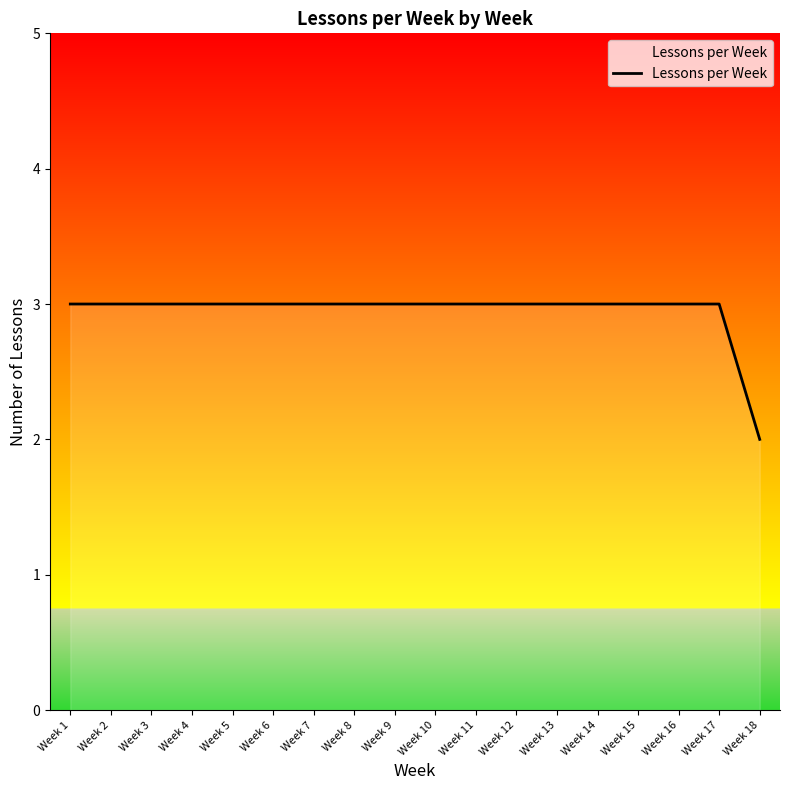

At which label is the value closest to 2?

Week 18